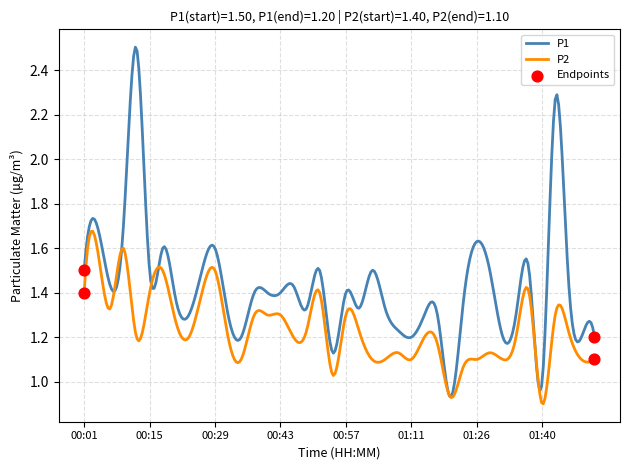

Rank the series by their maximum value, from lowest to highest.

P2, P1